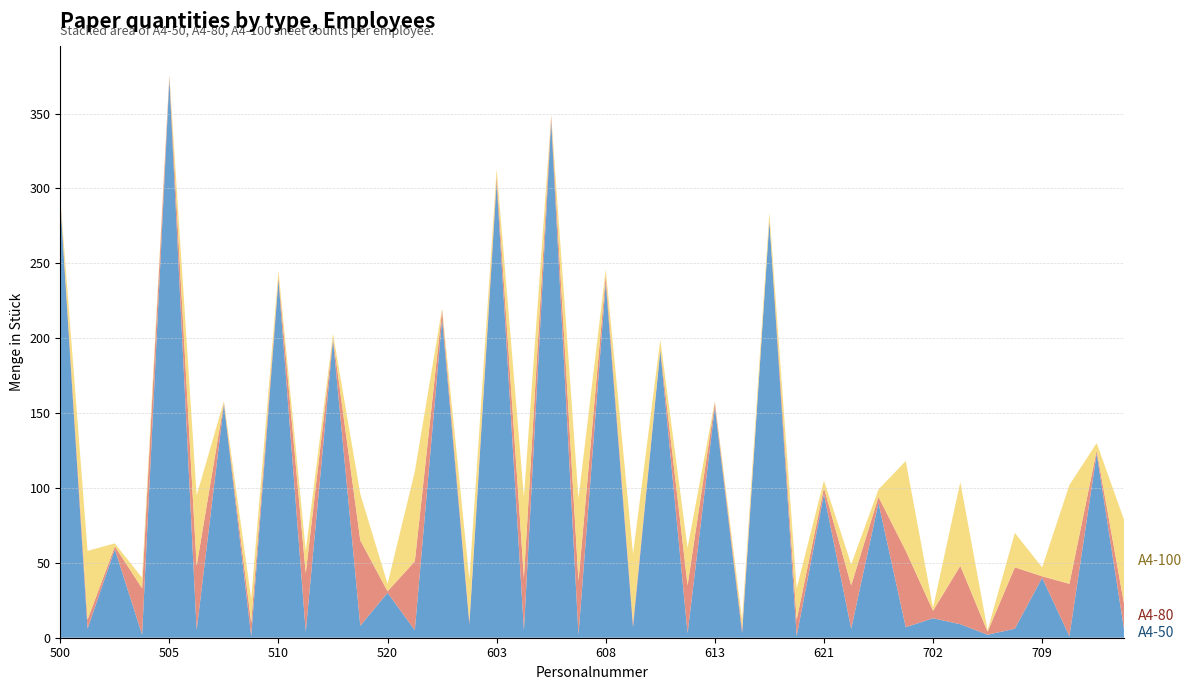

Reading right to left, list all the values displayed in this chart.

A4-50: 6	123	1	40	6	2	9	13	7	90	6	96	1	278	3	154	3	192	7	237	2	345	5	304	9	213	5	30	8	199	4	239	1	156	5	373	2	59	6	291
A4-80: 17	2	35	1	41	2	39	5	51	4	29	4	11	1	3	3	32	1	3	5	36	3	35	4	2	6	46	1	57	1	39	2	9	1	43	2	31	2	6	2
A4-100: 56	5	66	6	23	1	56	2	60	5	14	5	21	5	6	1	25	6	46	4	55	1	54	5	28	1	60	5	31	3	15	4	16	1	47	1	7	2	46	1